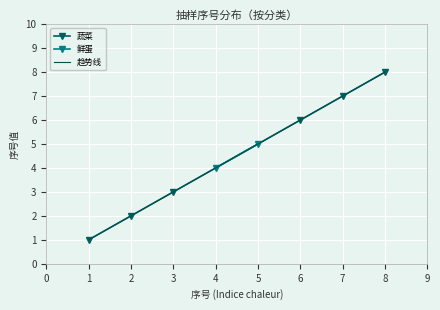

The 蔬菜 series shows 2 at 1. True or false?

False